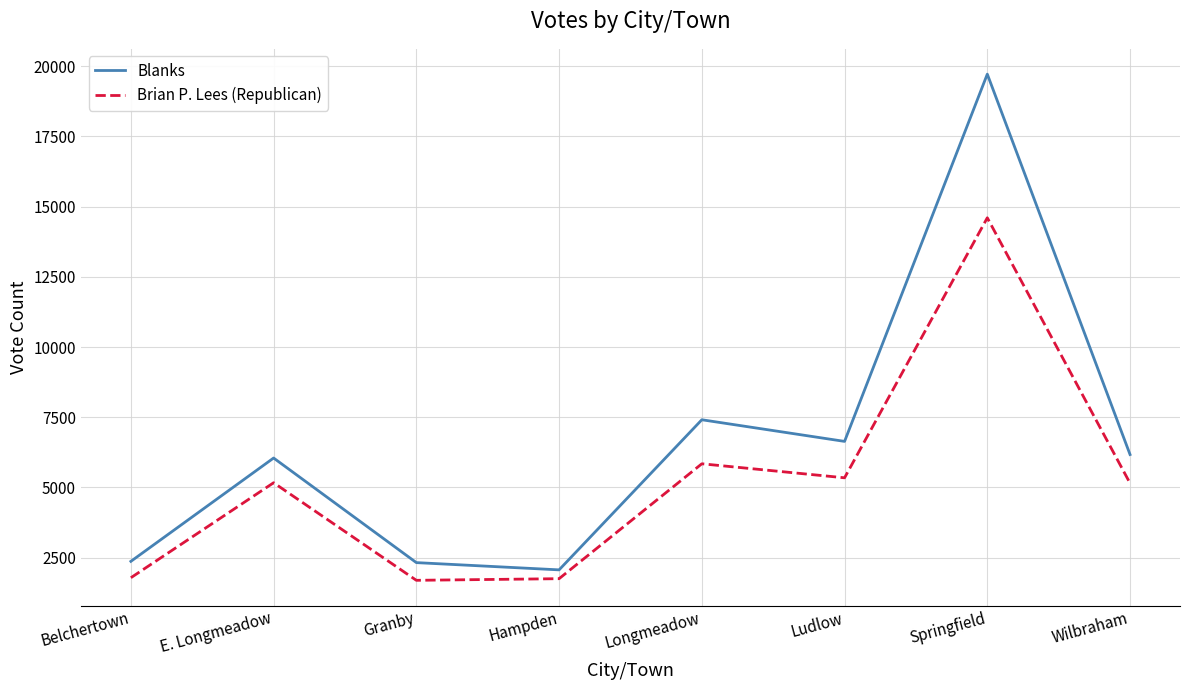

What is the lowest value of the Brian P. Lees (Republican) series?

1696